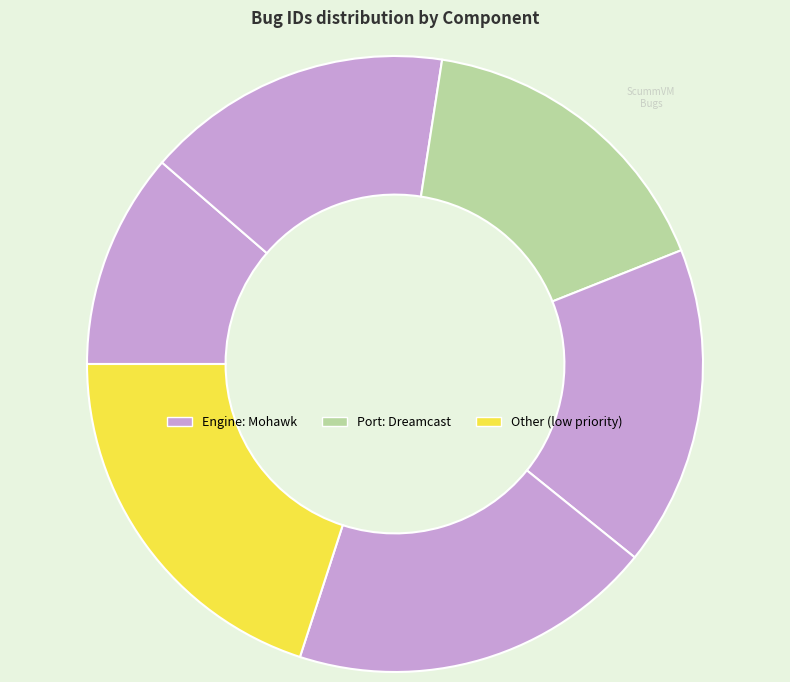

To the nearest percent, what is the difference between the largest and smallest slice percentages?

9%